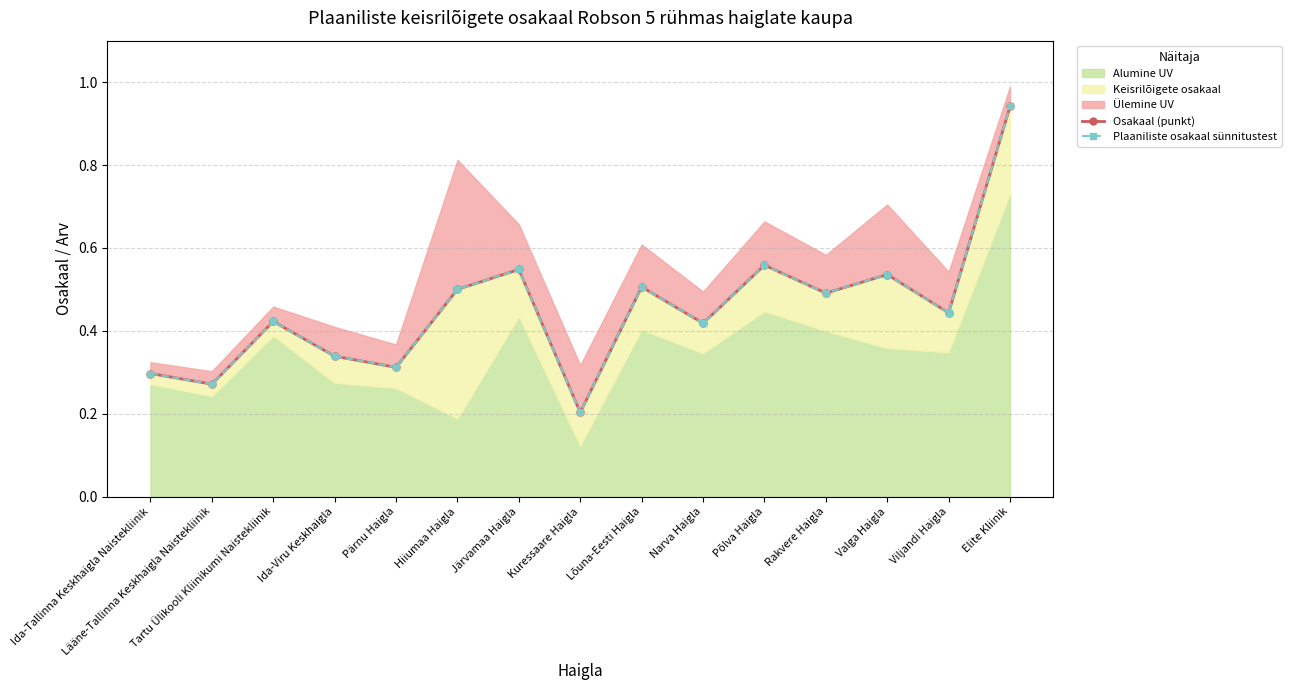

Reading left to right, transcribe all the data shown in this chart.

Osakaal (punkt): Ida-Tallinna Keskhaigla Naistekliinik=0.3	Lääne-Tallinna Keskhaigla Naistekliinik=0.3	Tartu Ülikooli Kliinikumi Naistekliinik=0.4	Ida-Viru Keskhaigla=0.3	Pärnu Haigla=0.3	Hiiumaa Haigla=0.5	Järvamaa Haigla=0.5	Kuressaare Haigla=0.2	Lõuna-Eesti Haigla=0.5	Narva Haigla=0.4	Põlva Haigla=0.6	Rakvere Haigla=0.5	Valga Haigla=0.5	Viljandi Haigla=0.4	Elite Kliinik=0.9
Plaaniliste osakaal sünnitustest: Ida-Tallinna Keskhaigla Naistekliinik=0.3	Lääne-Tallinna Keskhaigla Naistekliinik=0.3	Tartu Ülikooli Kliinikumi Naistekliinik=0.4	Ida-Viru Keskhaigla=0.3	Pärnu Haigla=0.3	Hiiumaa Haigla=0.5	Järvamaa Haigla=0.5	Kuressaare Haigla=0.2	Lõuna-Eesti Haigla=0.5	Narva Haigla=0.4	Põlva Haigla=0.6	Rakvere Haigla=0.5	Valga Haigla=0.5	Viljandi Haigla=0.4	Elite Kliinik=0.9